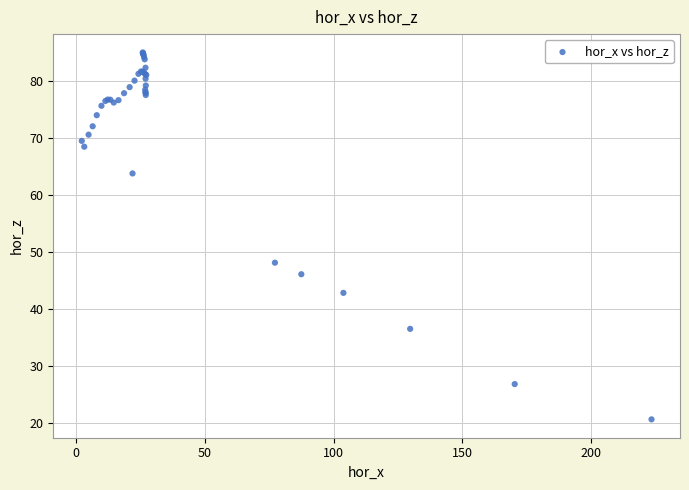

What Y value in the scatter plot is closest to 52?

48.1